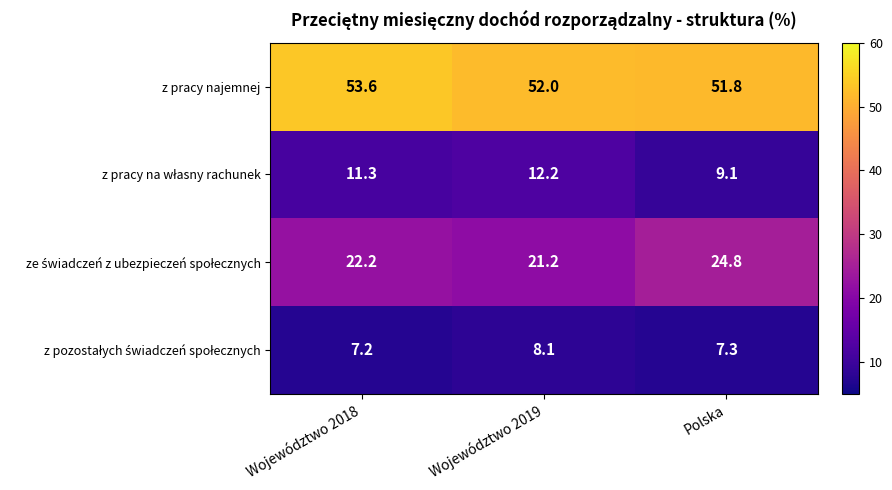

True or false: z pracy najemnej has a value of 51.8 at Polska.

True